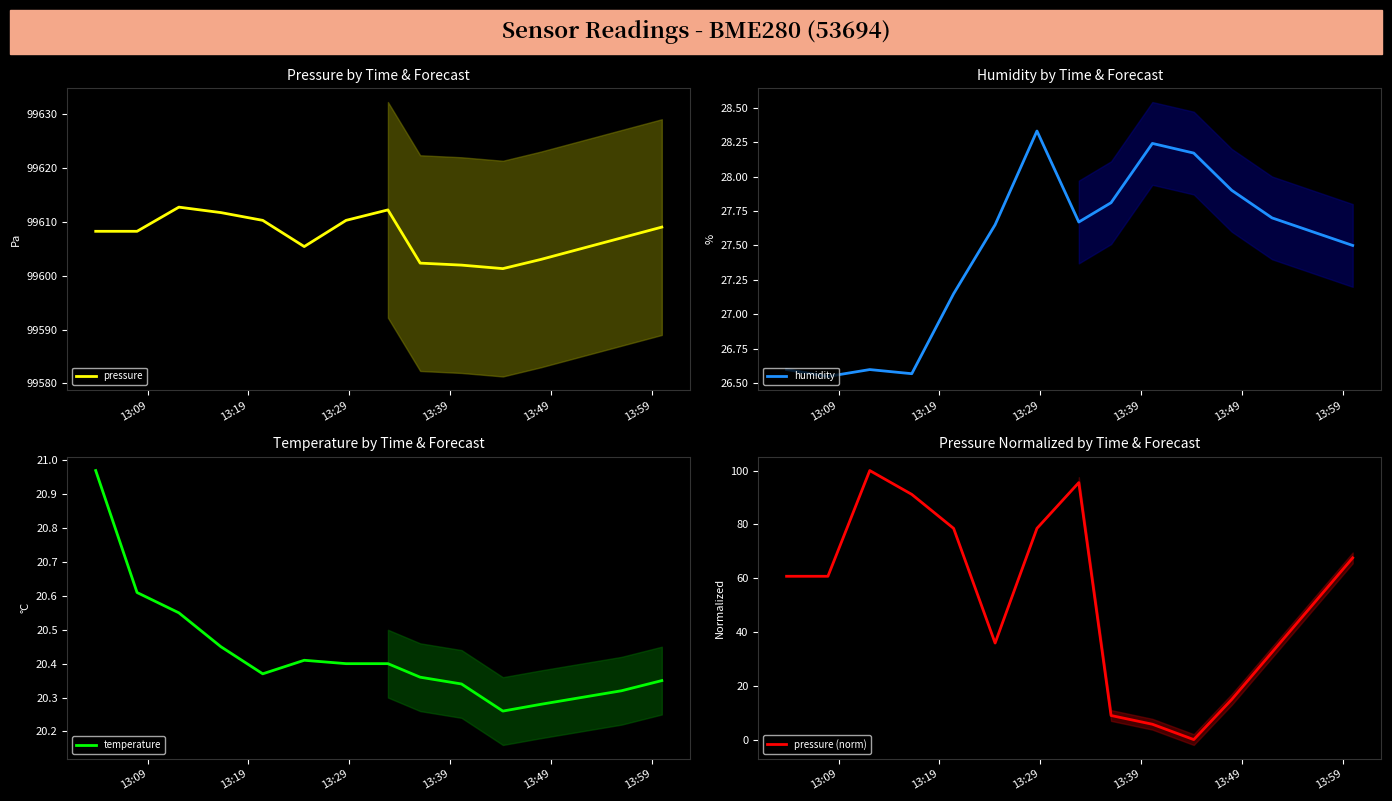

What is the maximum value for pressure (norm)?

100.0